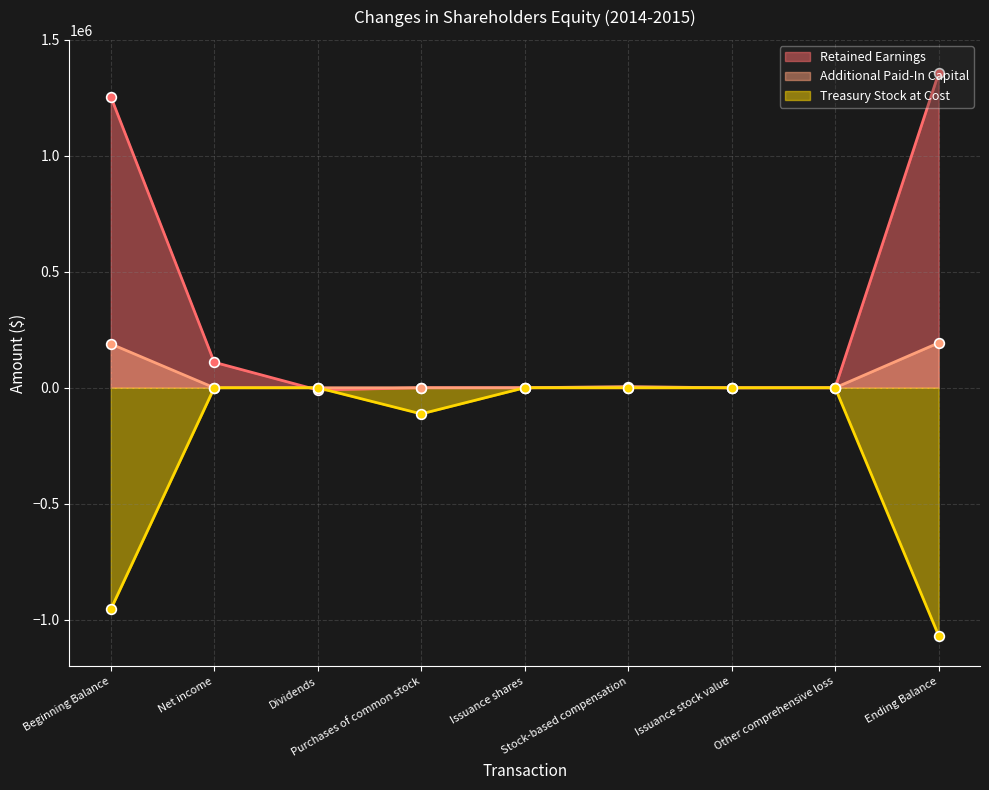

At which category does Additional Paid-In Capital reach its first local peak?

Stock-based compensation